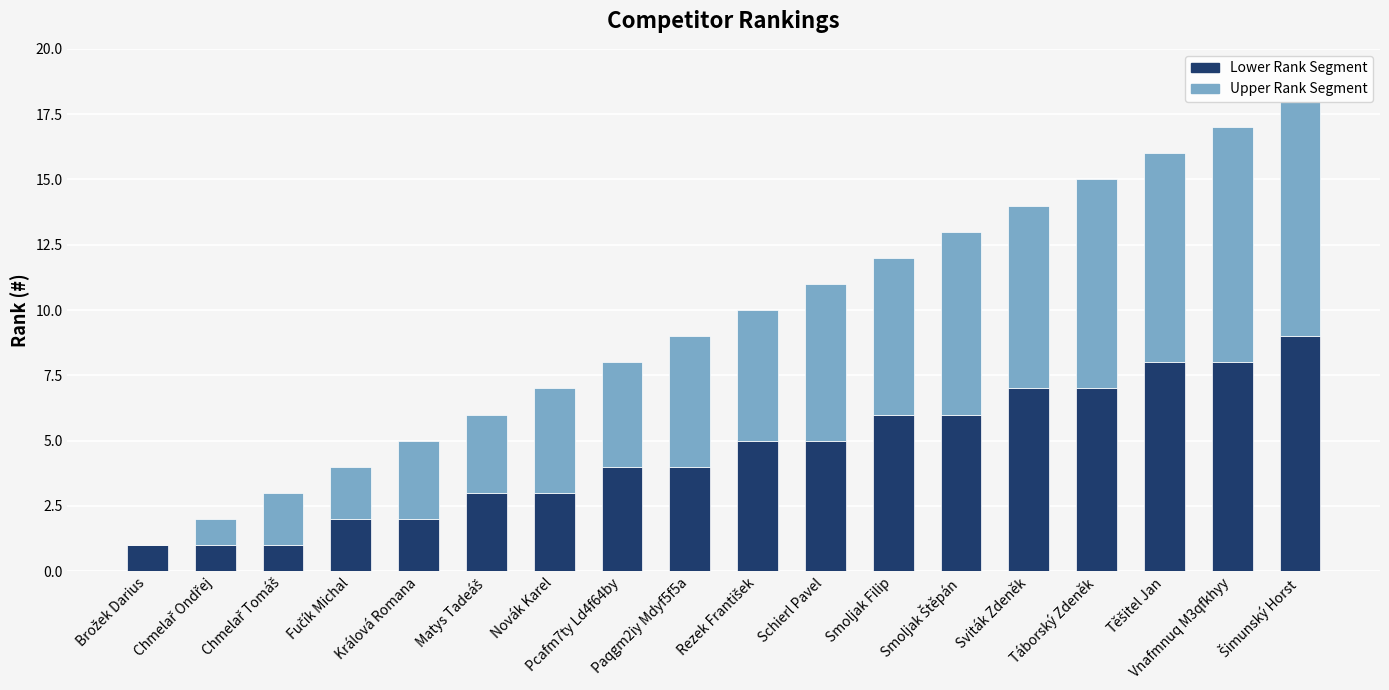

Rank the series by their maximum value, from highest to lowest.

Lower Rank Segment, Upper Rank Segment